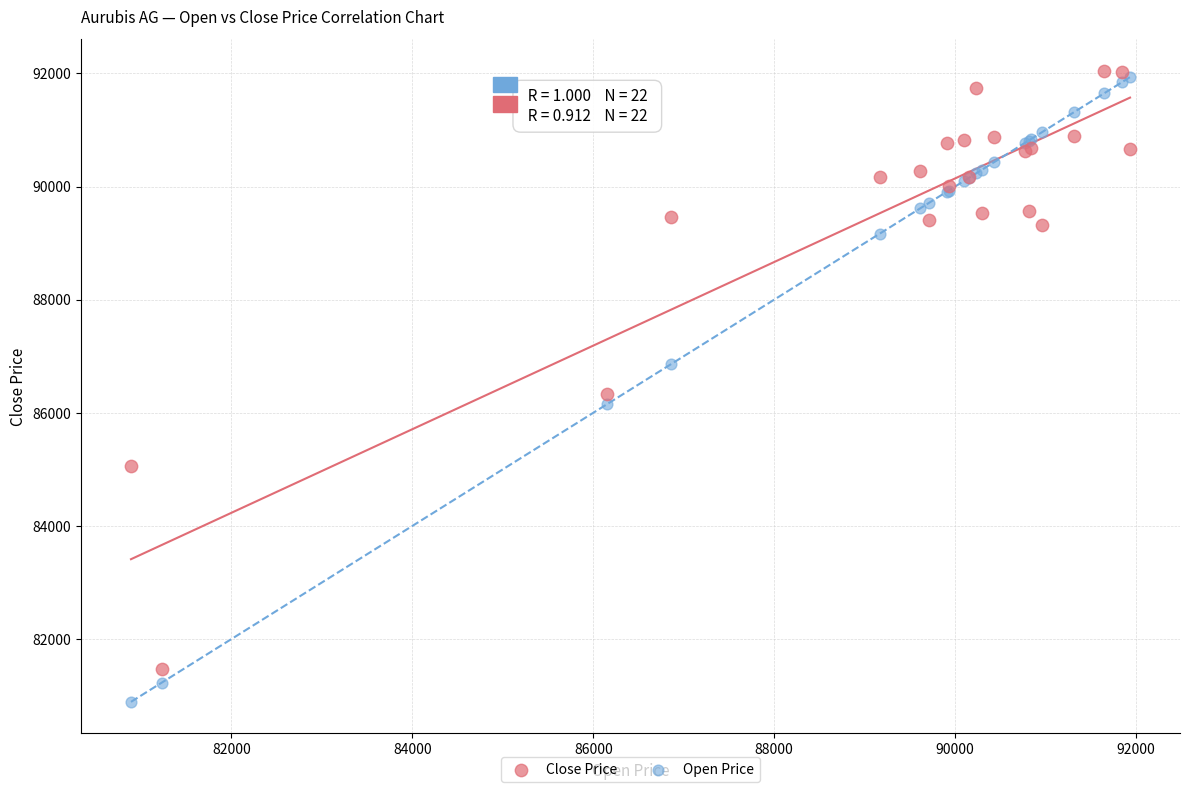

Across all series, what Y value is closest to 86467?

86330